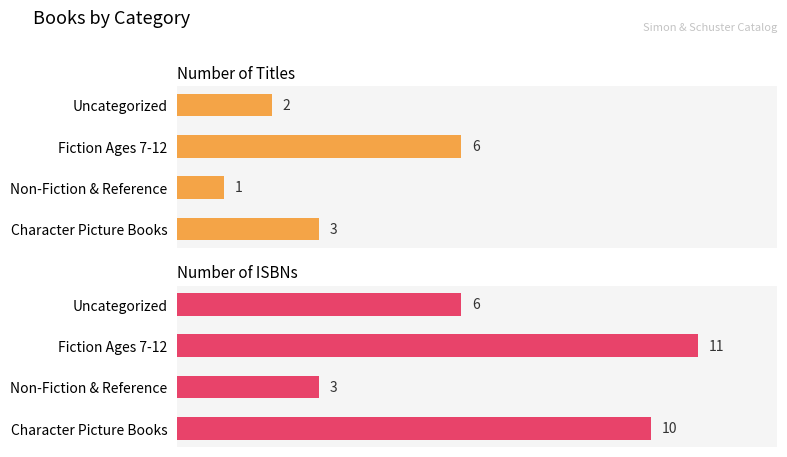

What is the sum of all Number of Titles values?

12